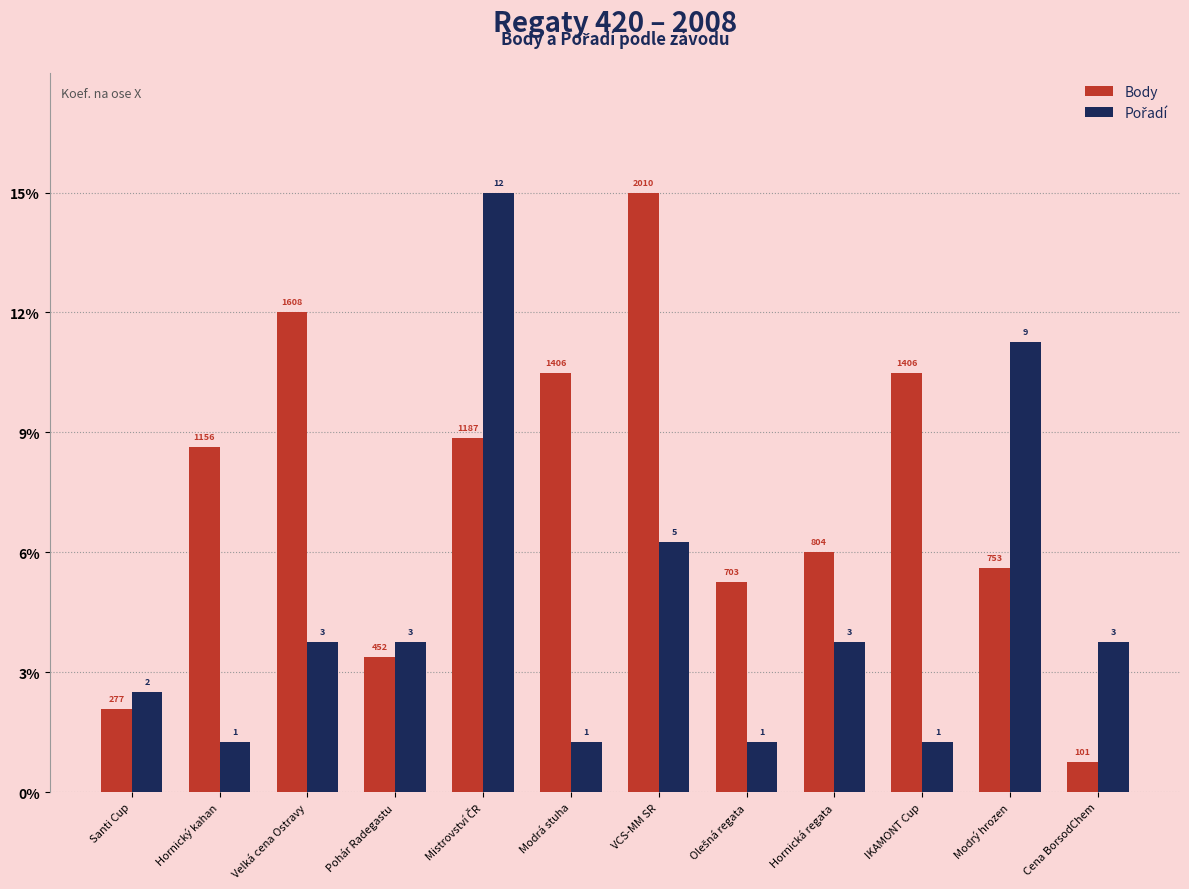

Are the bars horizontal?

No